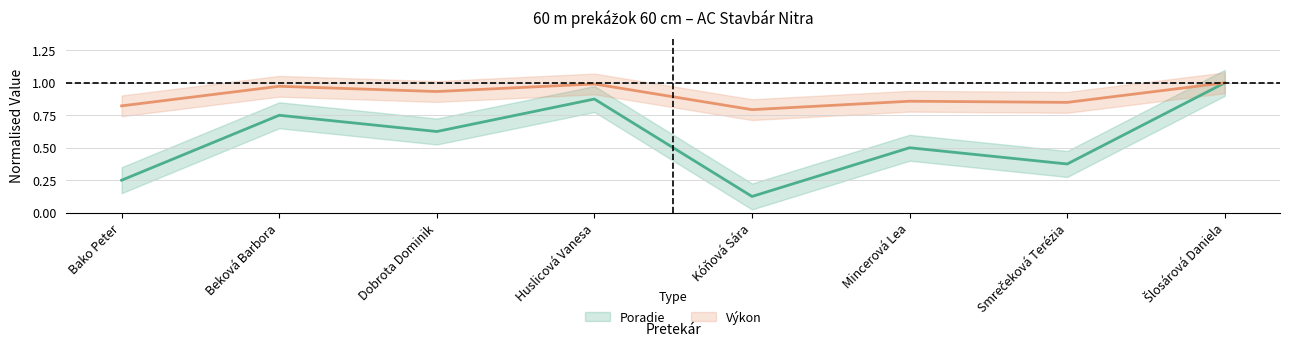

True or false: Výkon and Poradie cross at least once.

False